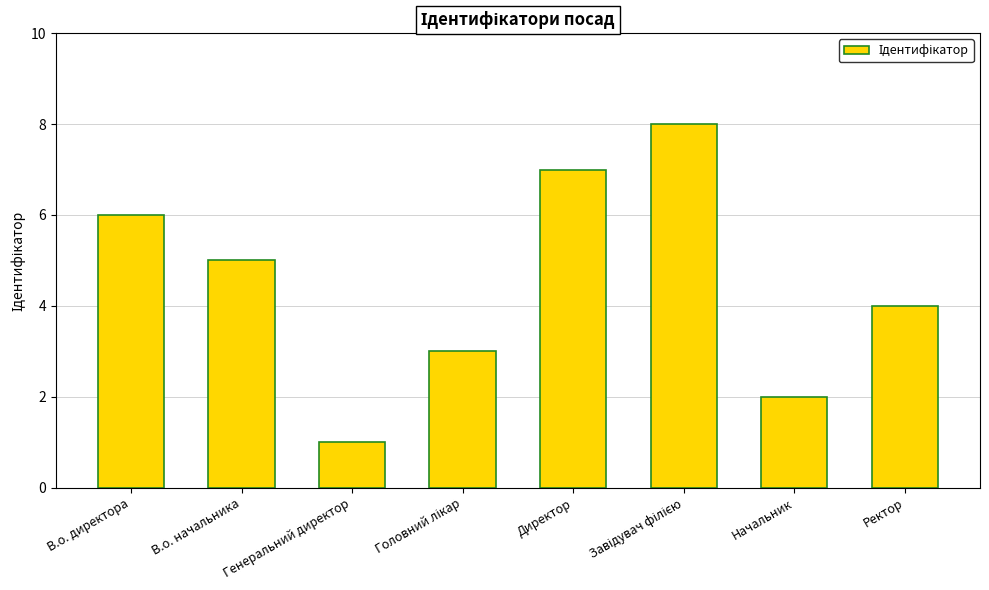

True or false: the data shows 4 at Ректор.

True